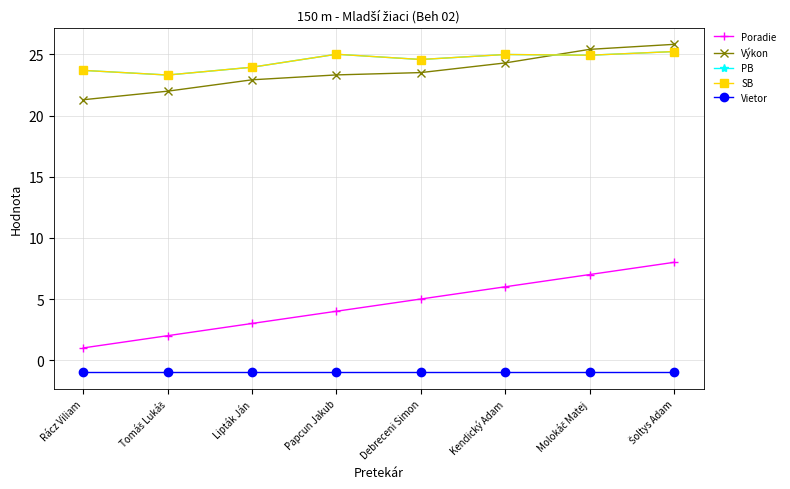

What is the average value of the Výkon series?

23.6